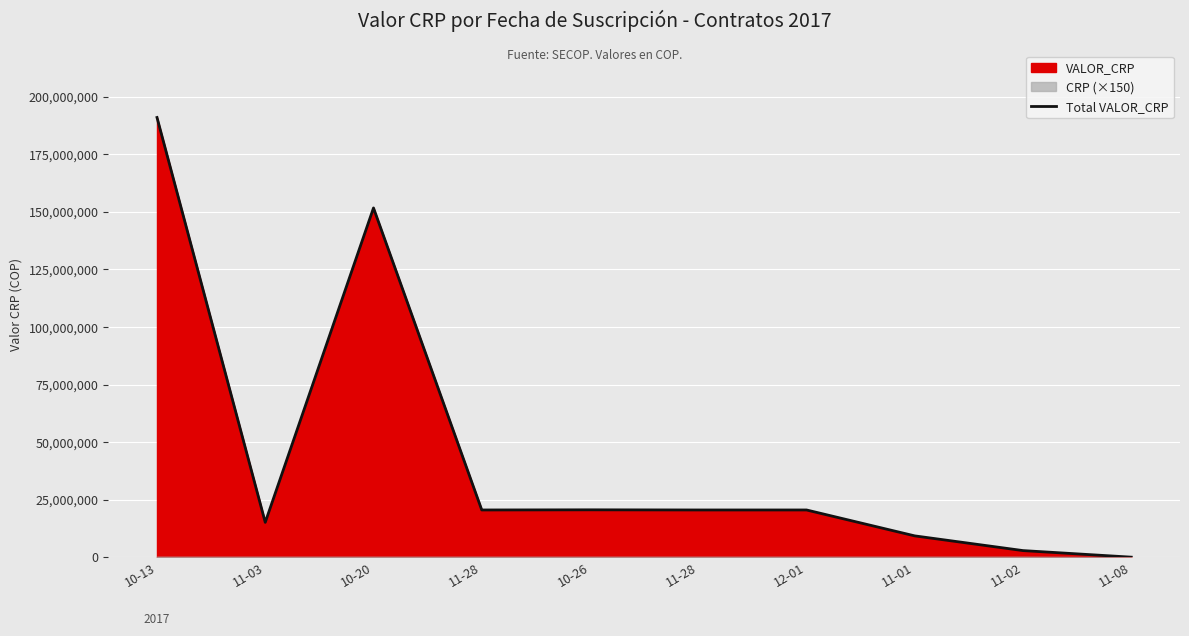

List the labels in order of value, smallest first.

11-08, 11-02, 11-01, 11-03, 11-28, 11-28, 12-01, 10-26, 10-20, 10-13